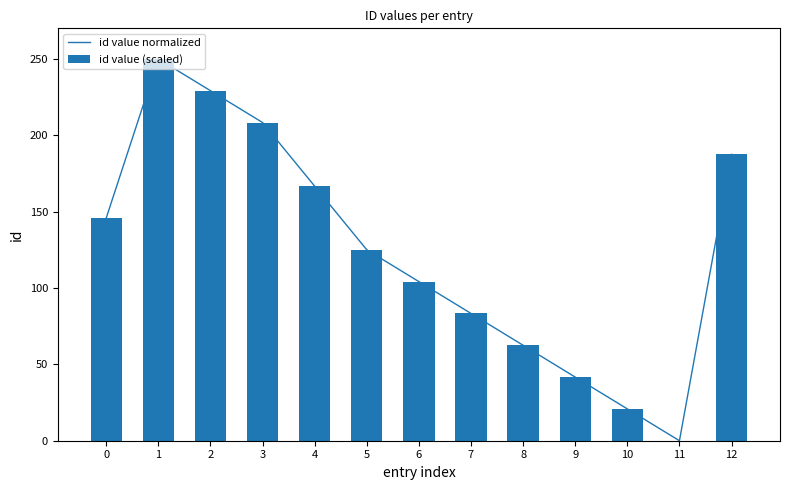

What is the average value of the id value (scaled) series?

125.0